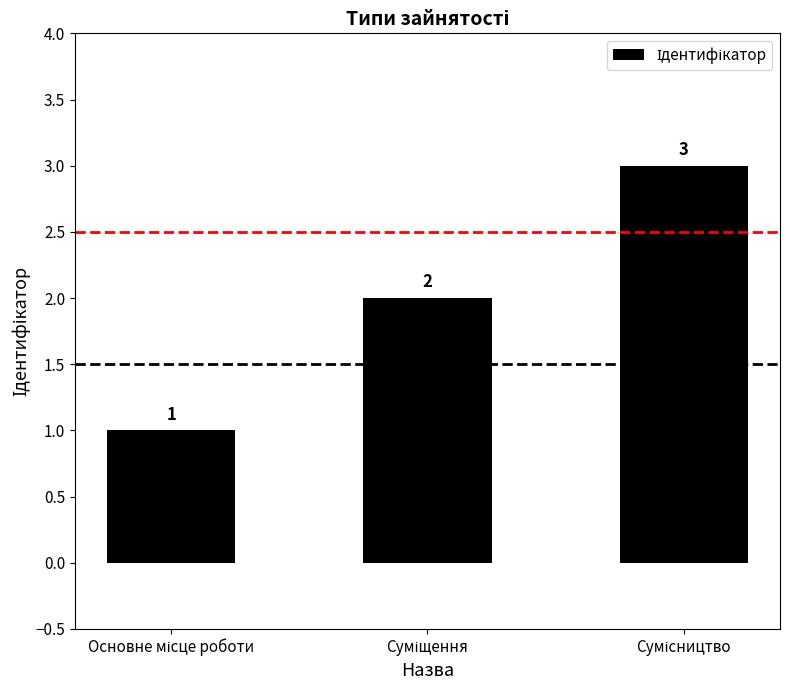

How many values are between 1 and 3?

3